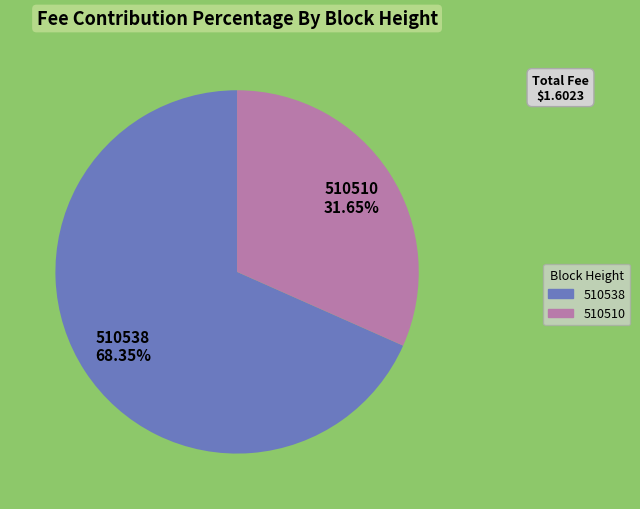

Is there a majority slice in this chart?

Yes